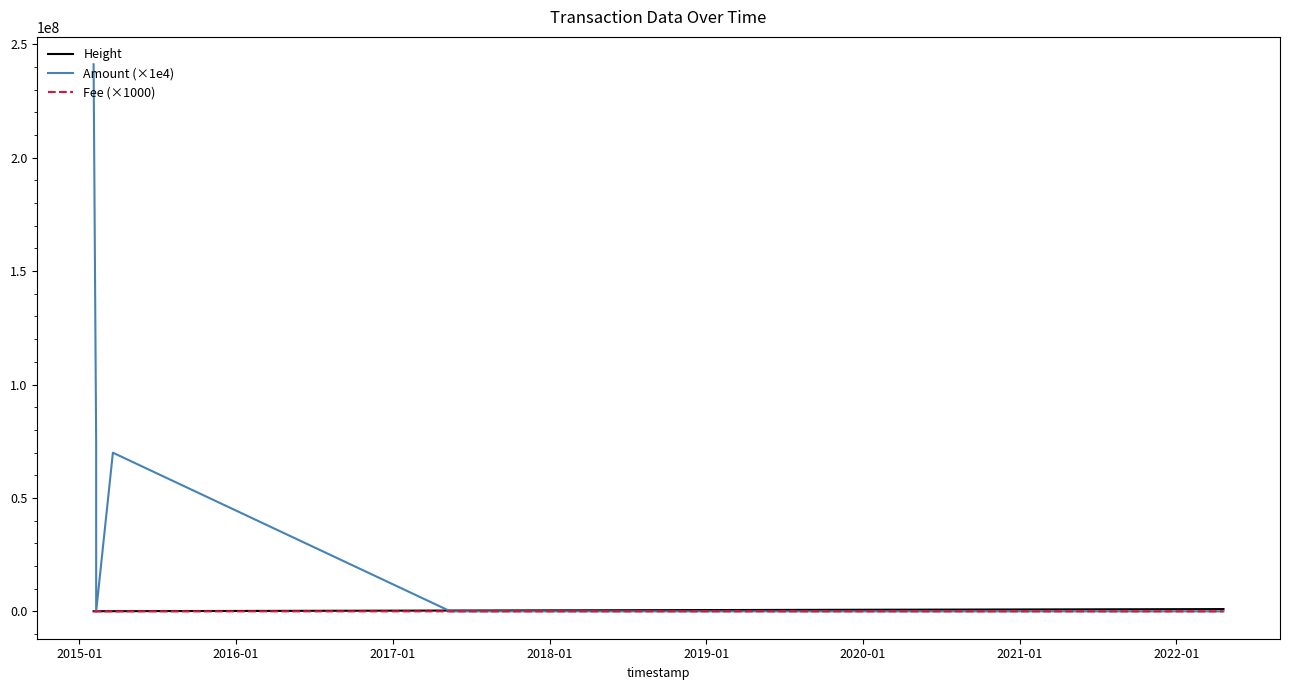

What is the value of the Fee (×1000) point at the 9th from the left?

1000.0